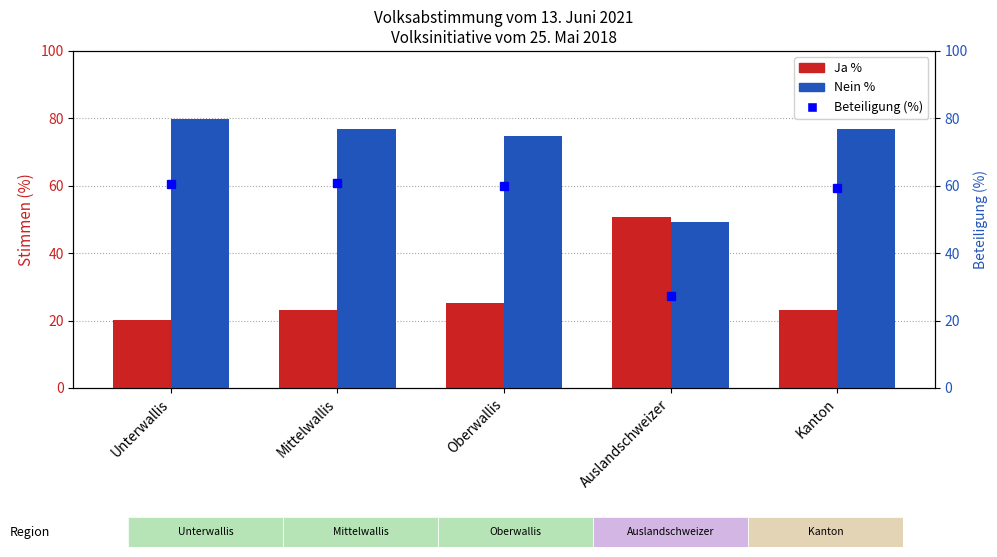

List the series in order of their overall mean, highest first.

Nein %, Beteiligung (%), Ja %